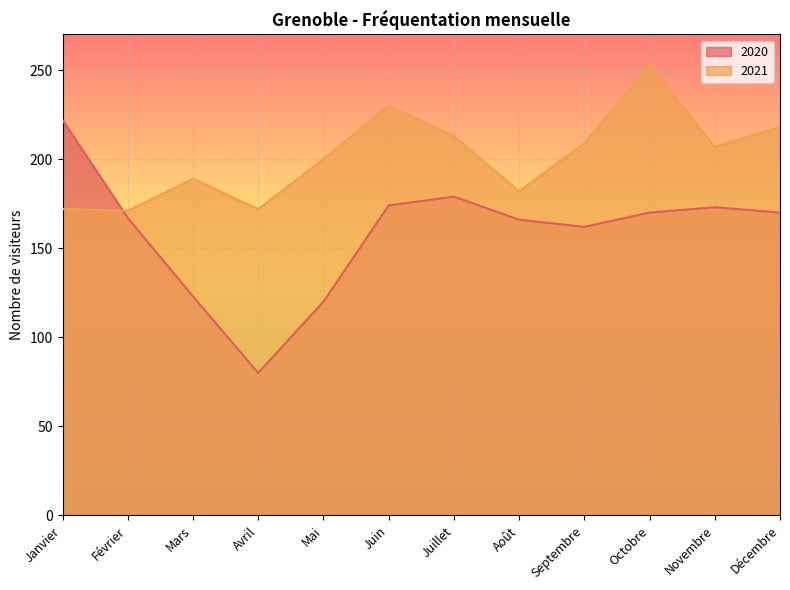

Which category has the lowest value in the 2020 series?

Avril